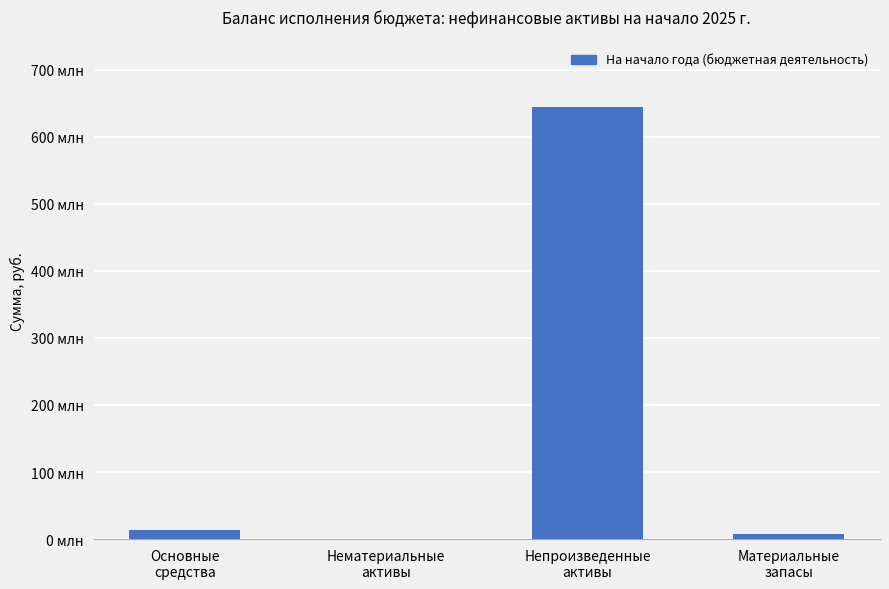

At which label is the value closest to 322304243?

Основные
средства